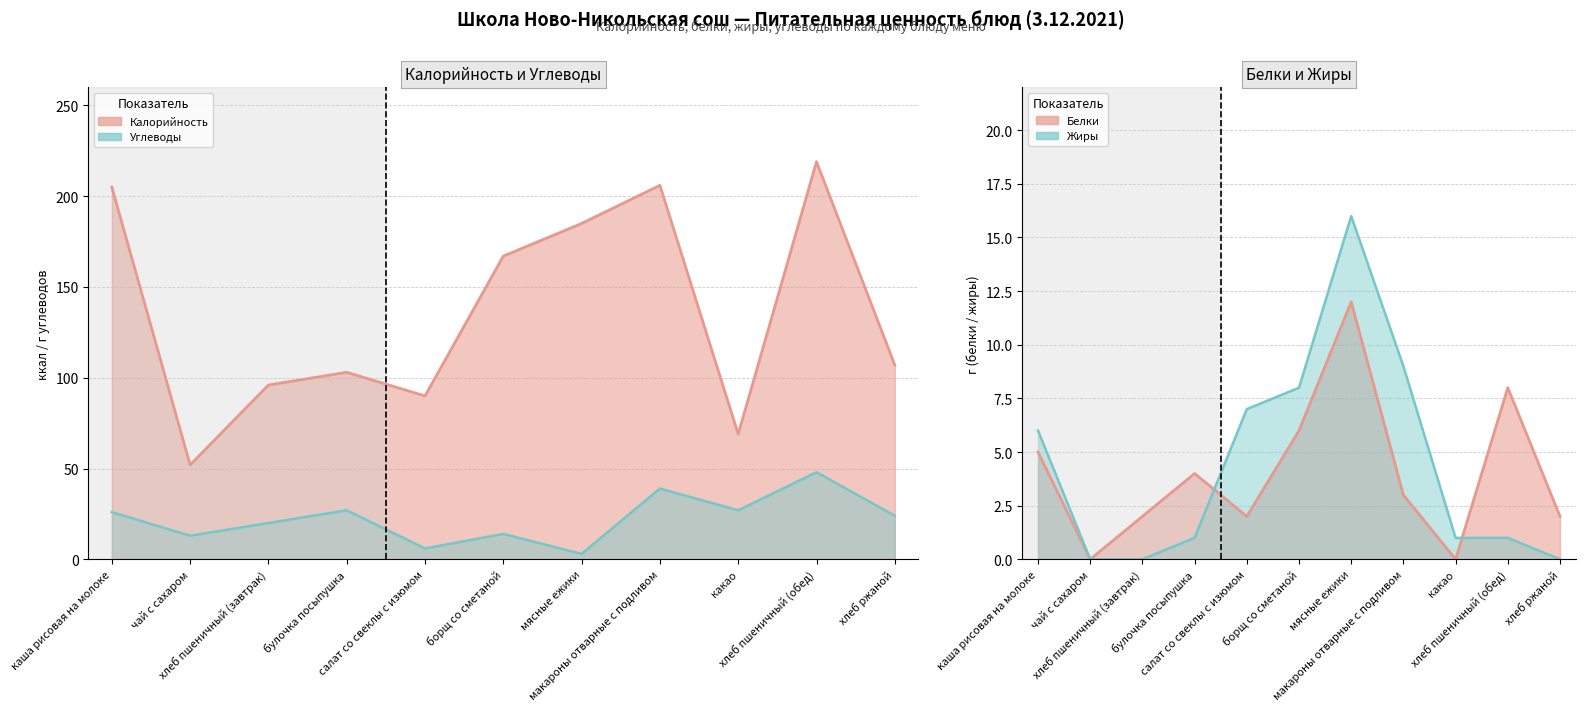

At хлеб ржаной, list the series in order from largest to smallest.

Калорийность, Углеводы, Белки, Жиры